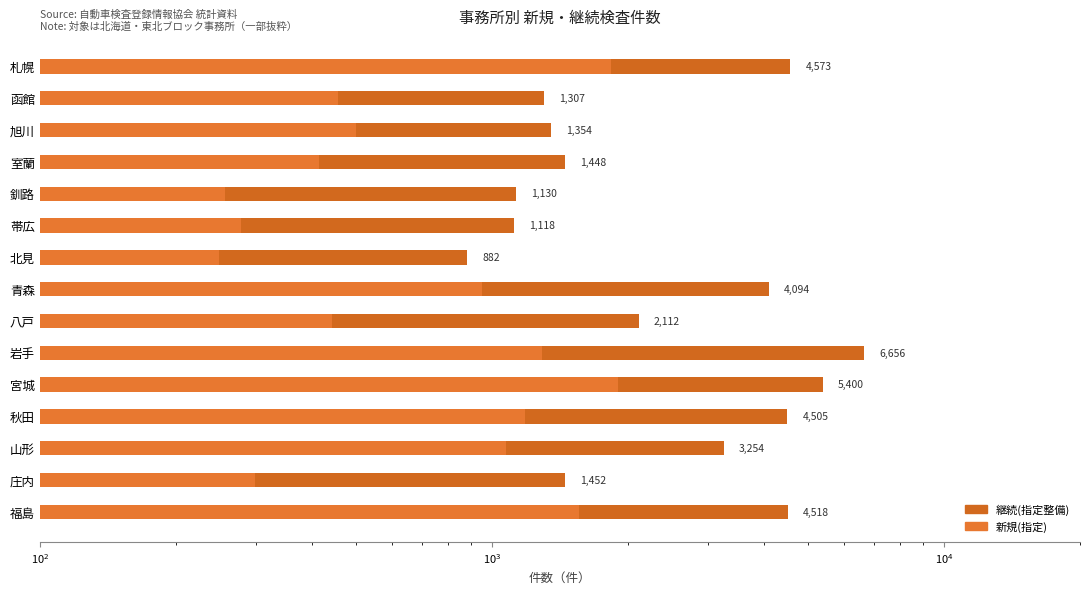

Is it true that 新規(指定) equals 519 at 庄内?

False